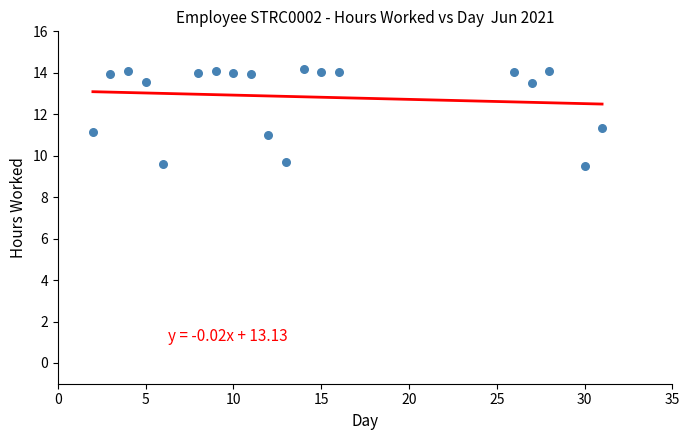

What is the range of Y values (max minus min)?

4.7